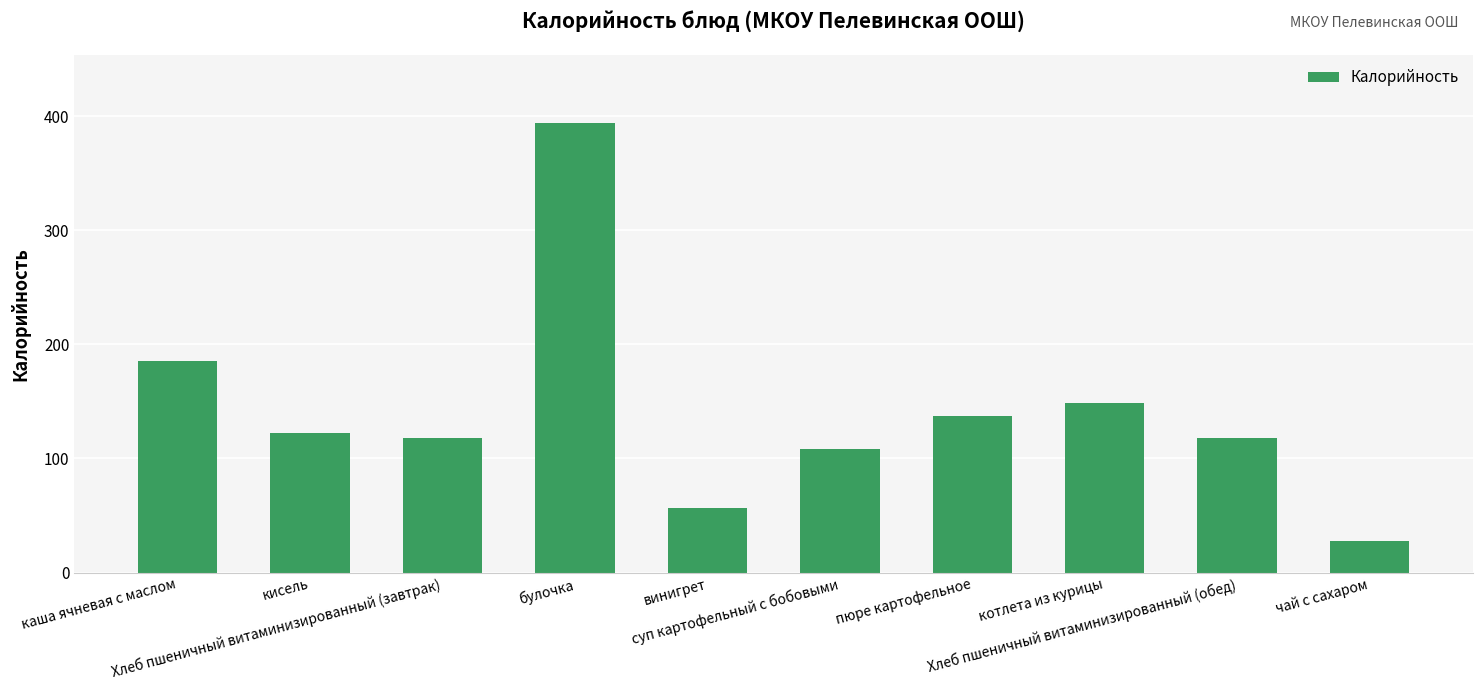

What is the smallest value displayed?

28